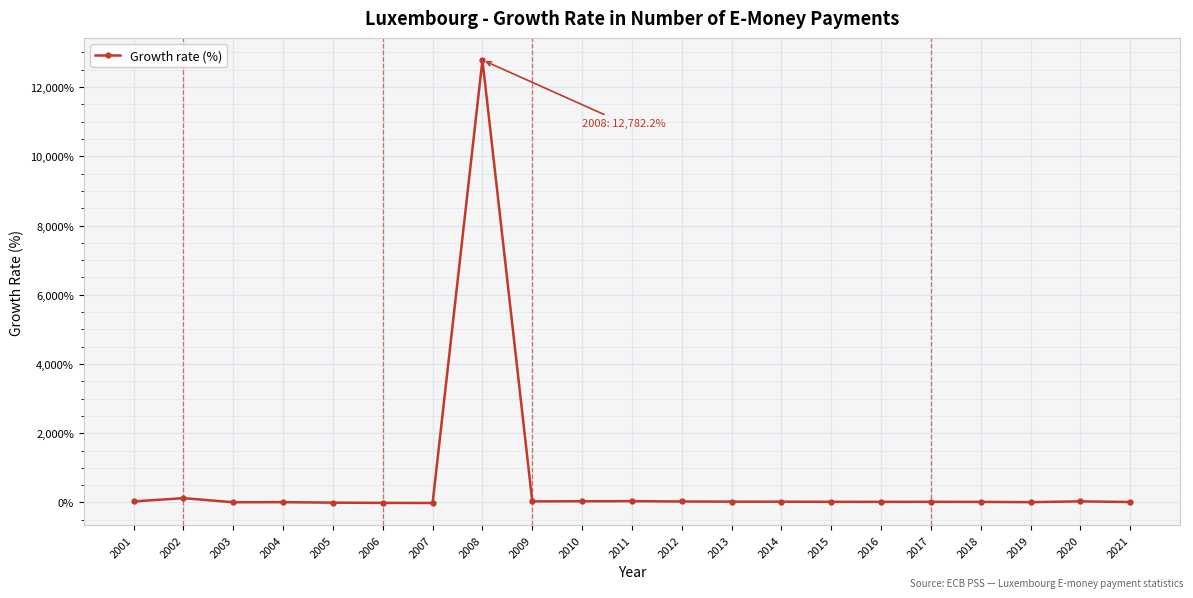

True or false: the data has more than 0 interior local peaks.

True